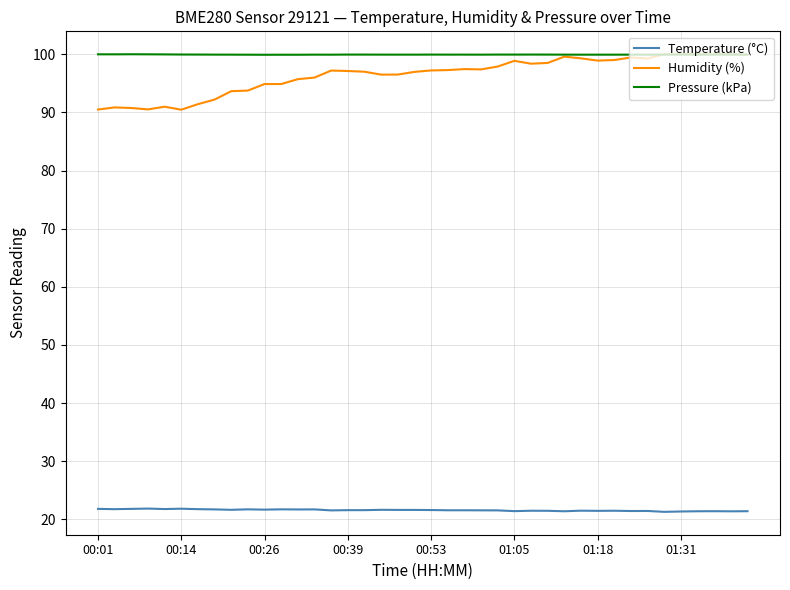

True or false: Temperature (°C) and Humidity (%) cross at least once.

False